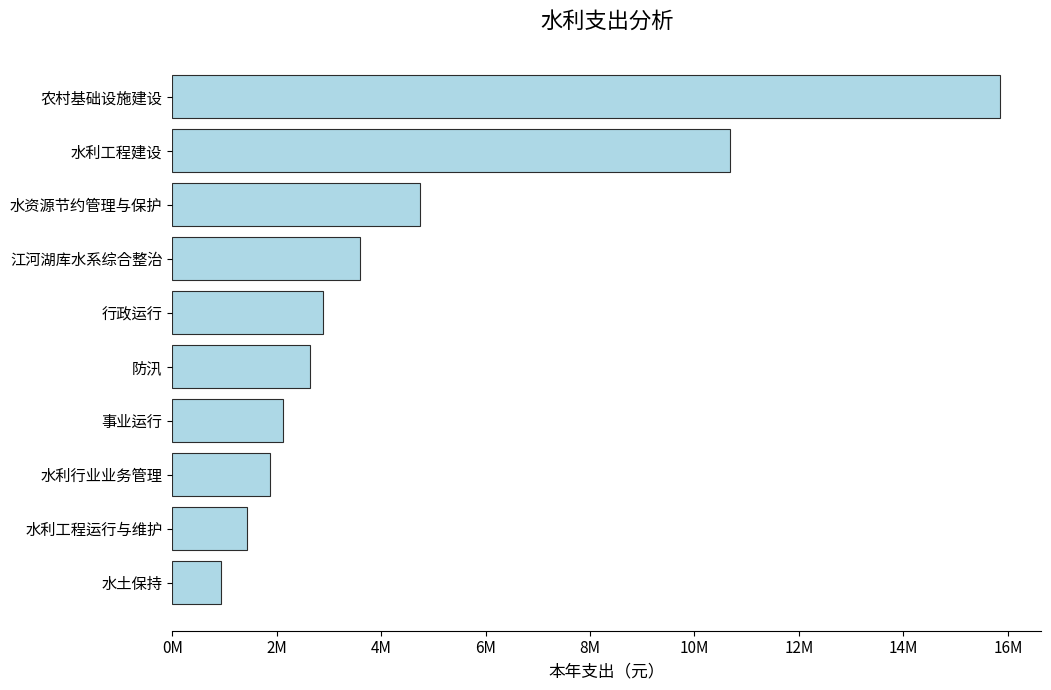

Where is the data nearest to the value 8387153?

水利工程建设